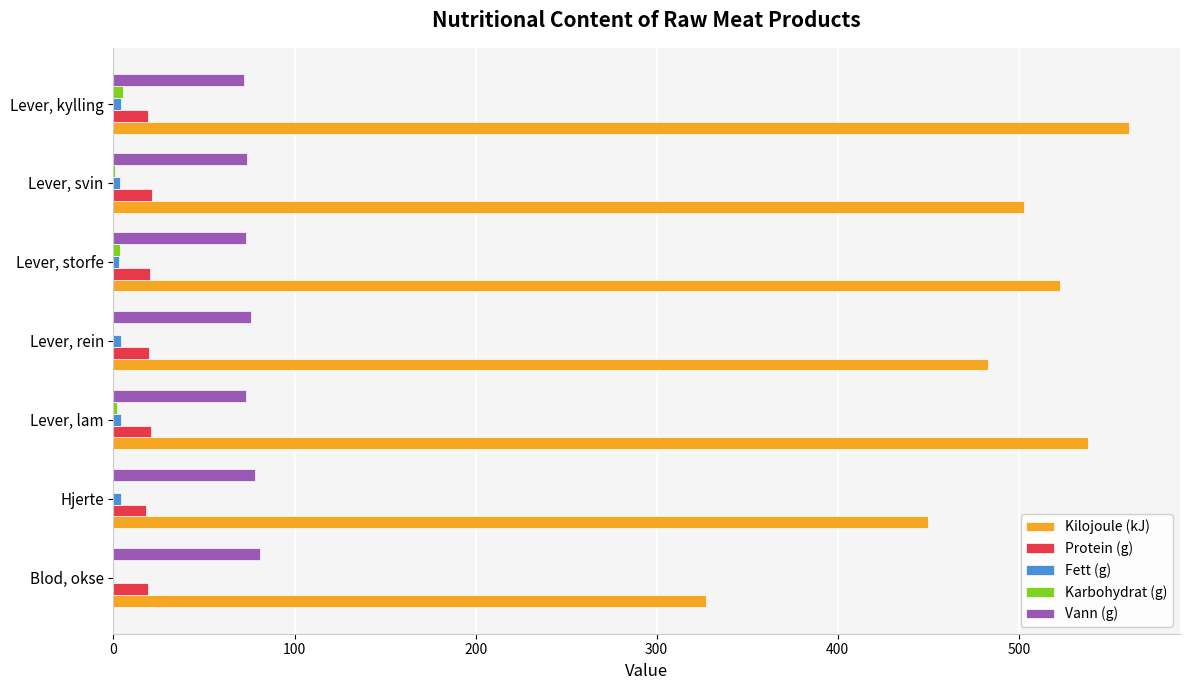

What is the maximum value shown in the chart?

561.0